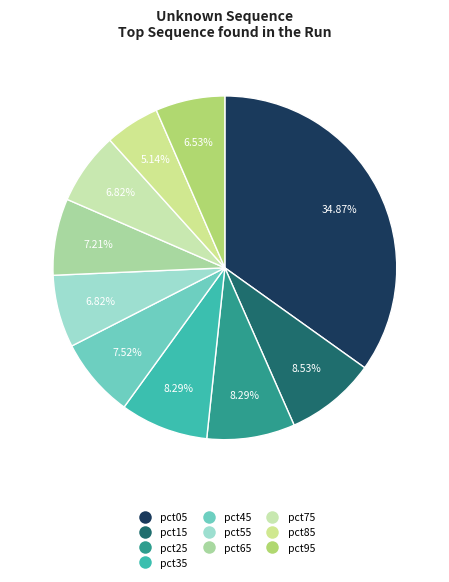

What is the smallest slice in the pie chart?

pct85